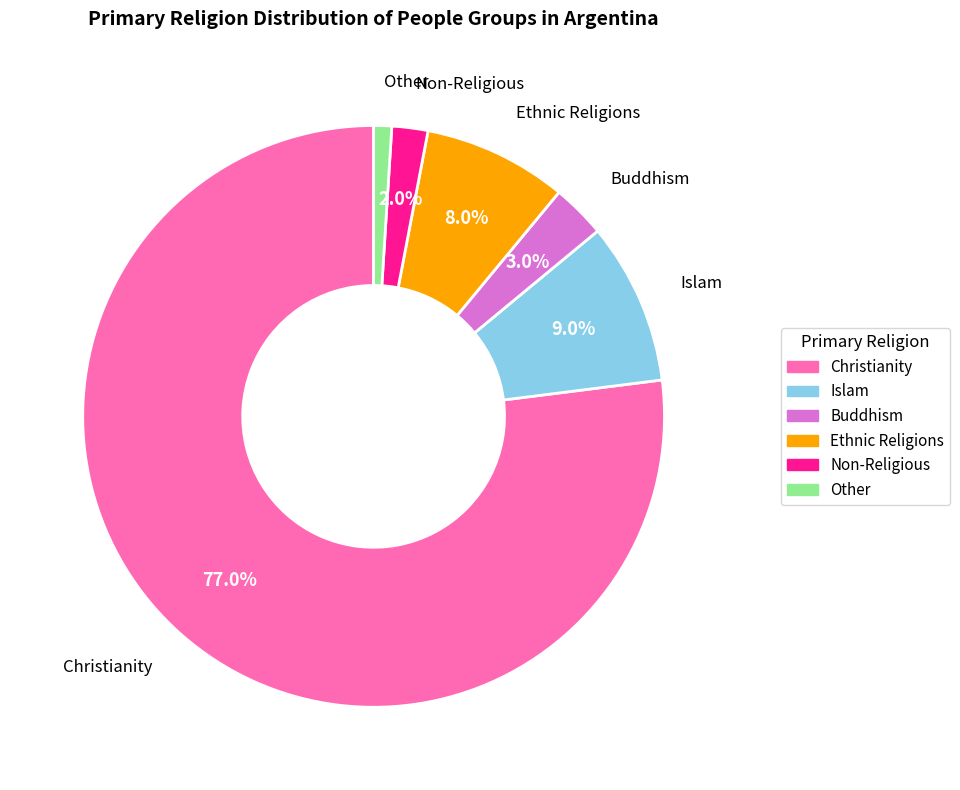

To the nearest percent, what is the average slice percentage?

17%